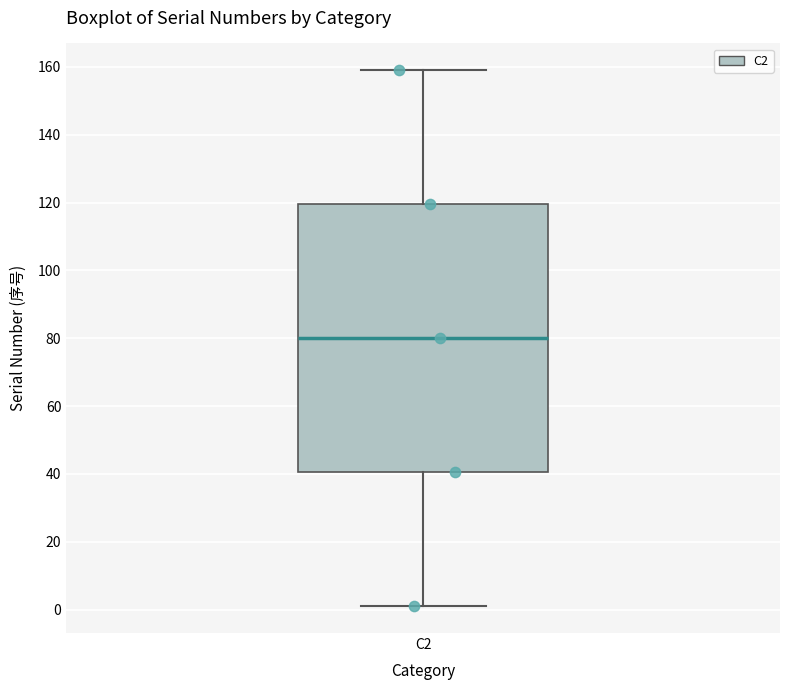

Read this box plot against the y-axis: the position of the median line, the range covered by the box, and the ends of both whiskers. The values are not printed on the chart, so give them approximately, as read against the axis.

median 80, box 40 to 120, whiskers 2 to 160